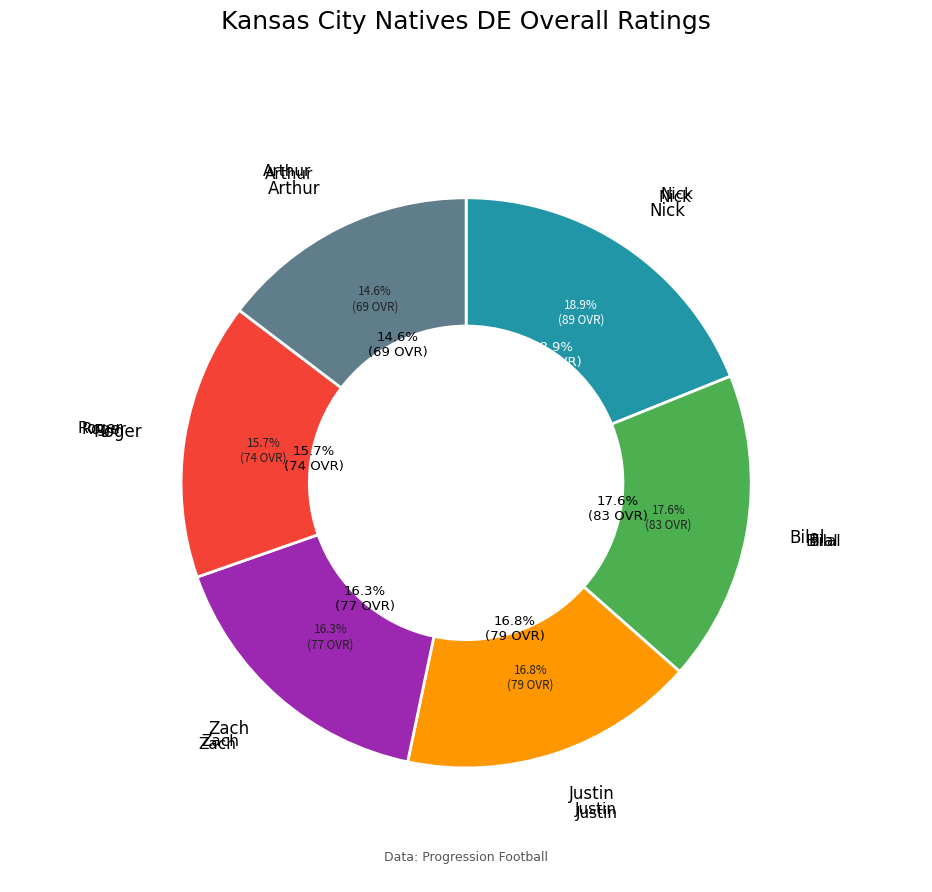

Between Nick and Justin, which is larger?

Nick